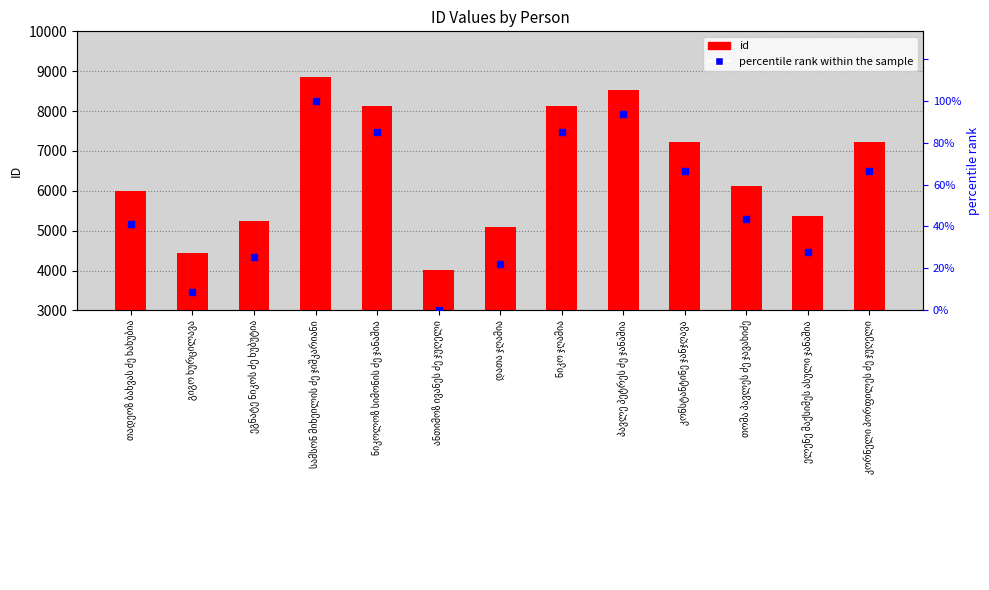

Between დათა ჯღამია and პავლე პეტრეს ძე ჯანაშია, which is larger?

პავლე პეტრეს ძე ჯანაშია